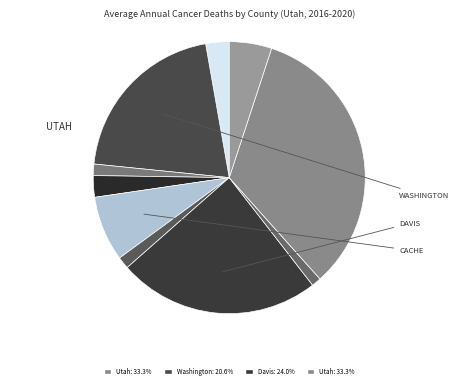

To the nearest percent, what is the difference between the largest and smallest slice percentages?

32%